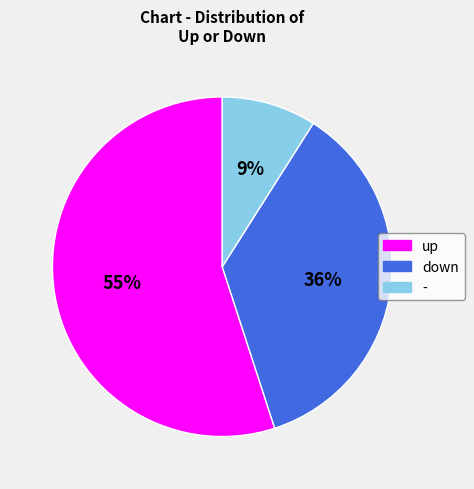

Which category has the biggest portion of the pie?

up